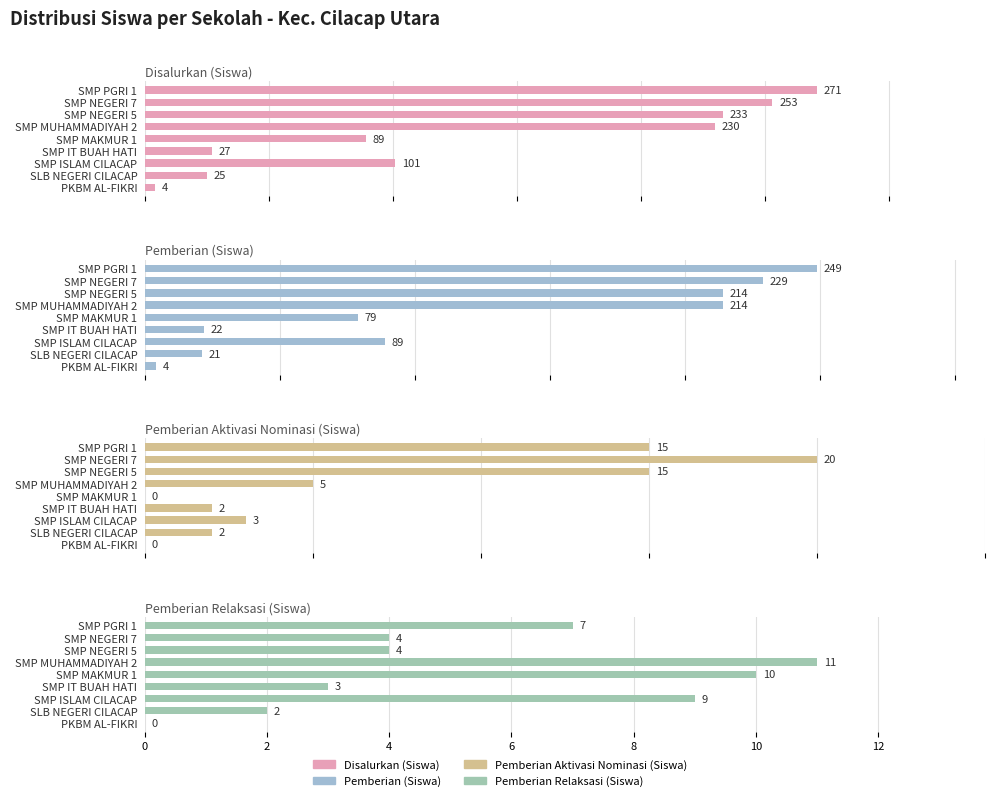

How many bars are there in total?

36